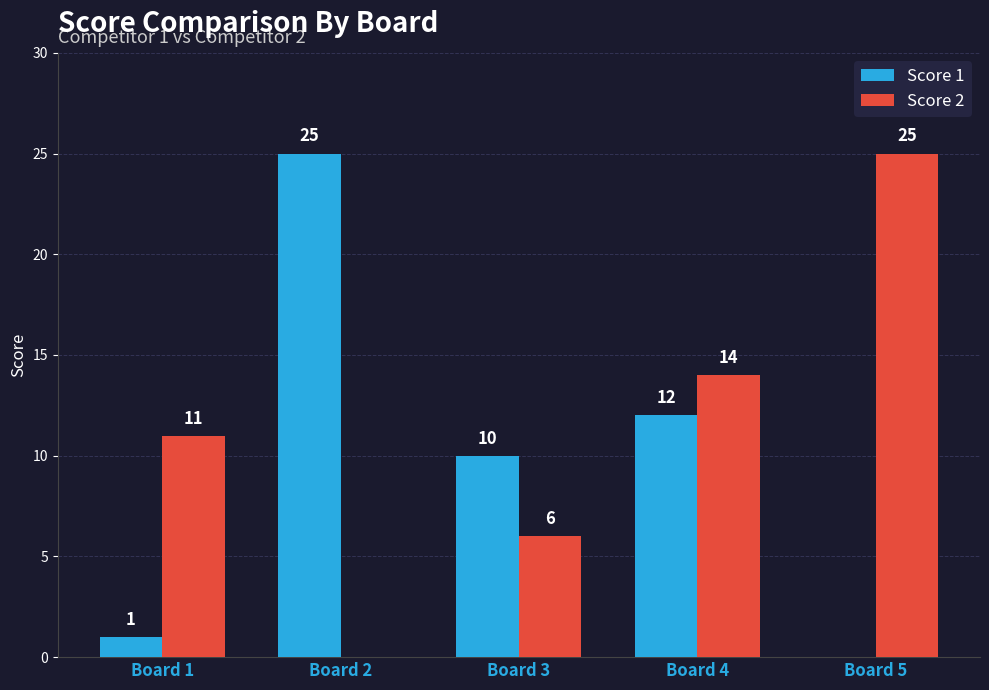

The value of Score 1 at Board 4 is 20. True or false?

False